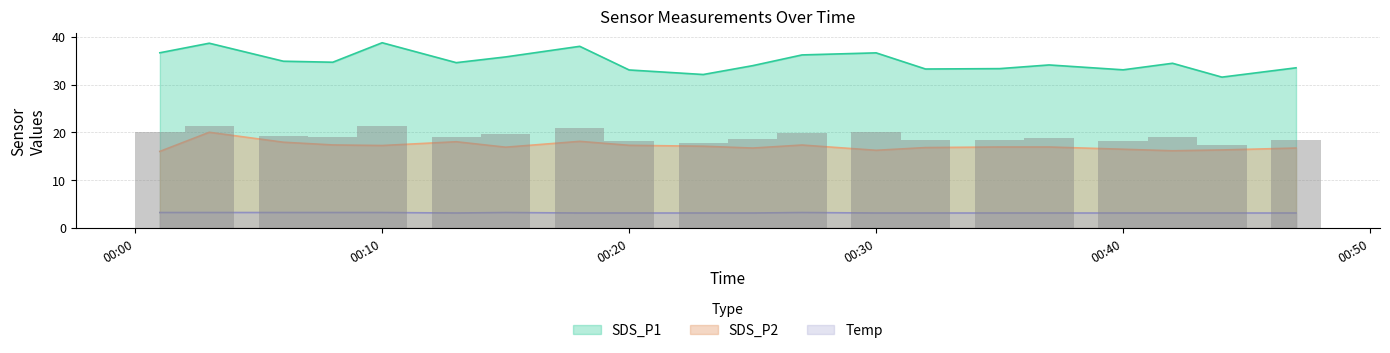

Which category has the highest value in the SDS_P1 series?

00:10